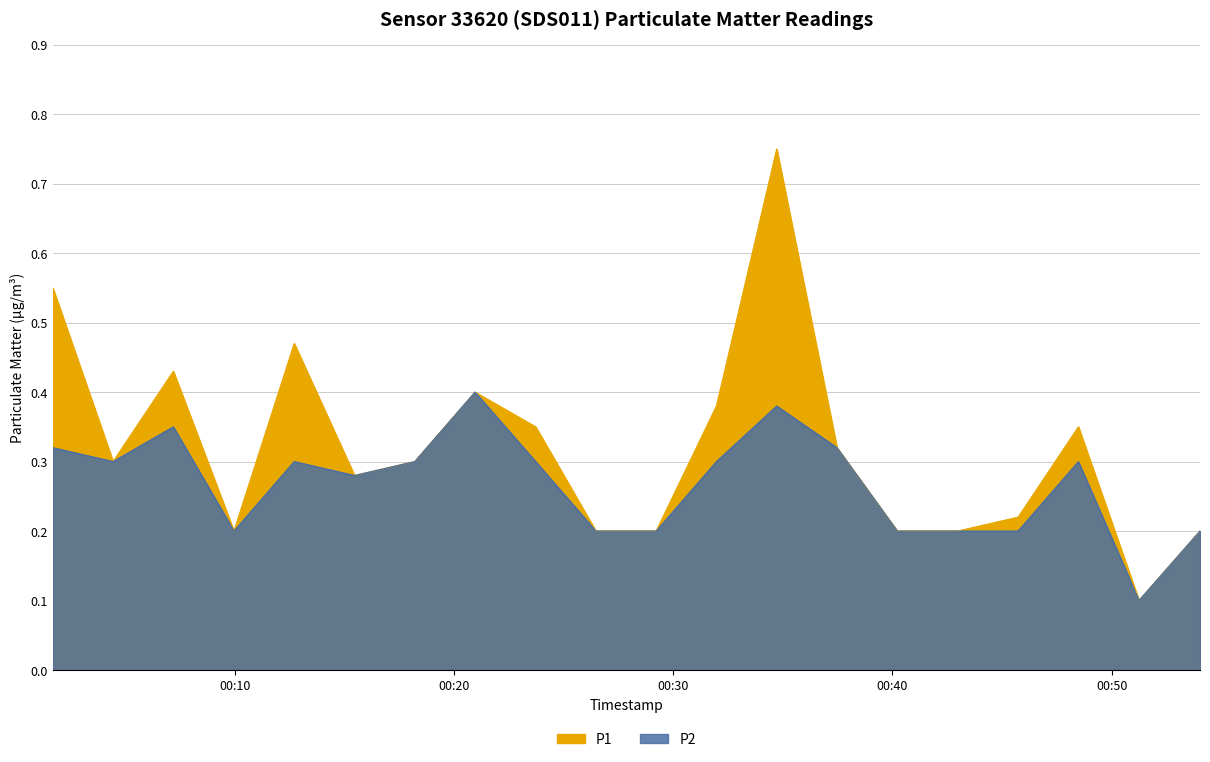

Is the value of P2 at 2022-07-22T00:15:27 greater than the value of P1 at 2022-07-22T00:29:13?

Yes